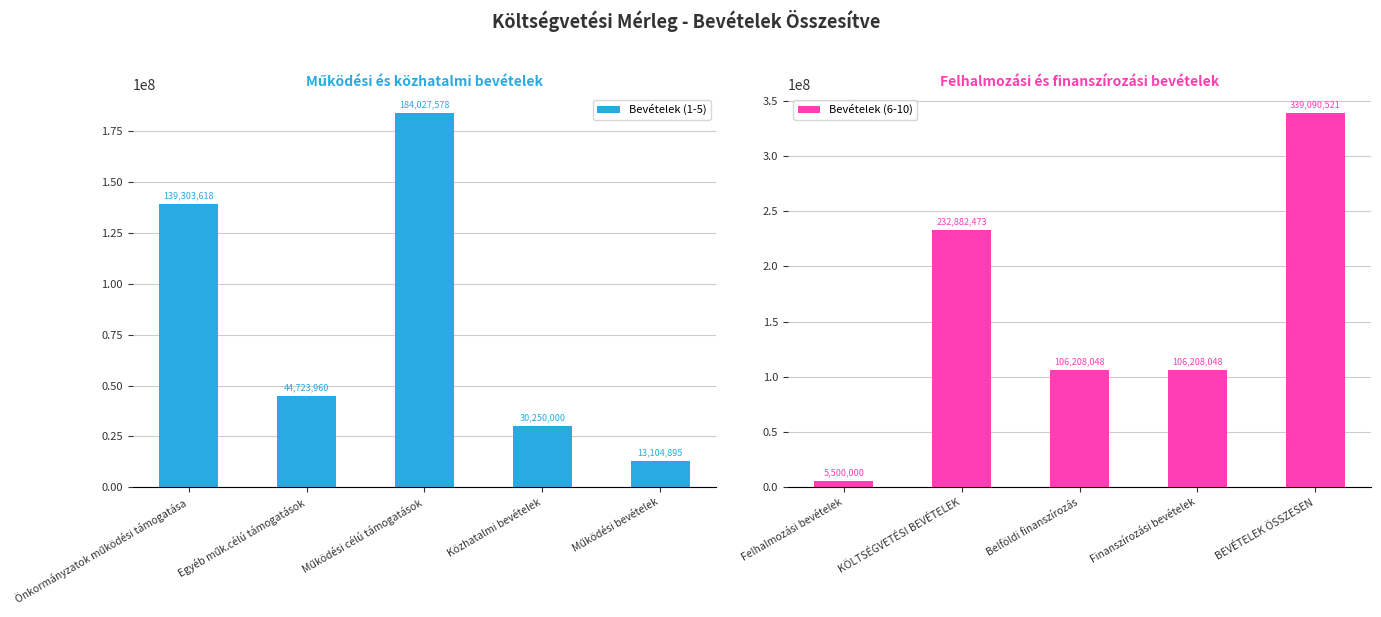

Reading left to right, what are all the values shown in this chart?

Bevételek (1-5): 139303618	44723960	184027578	30250000	13104895
Bevételek (6-10): 5500000	232882473	106208048	106208048	339090521